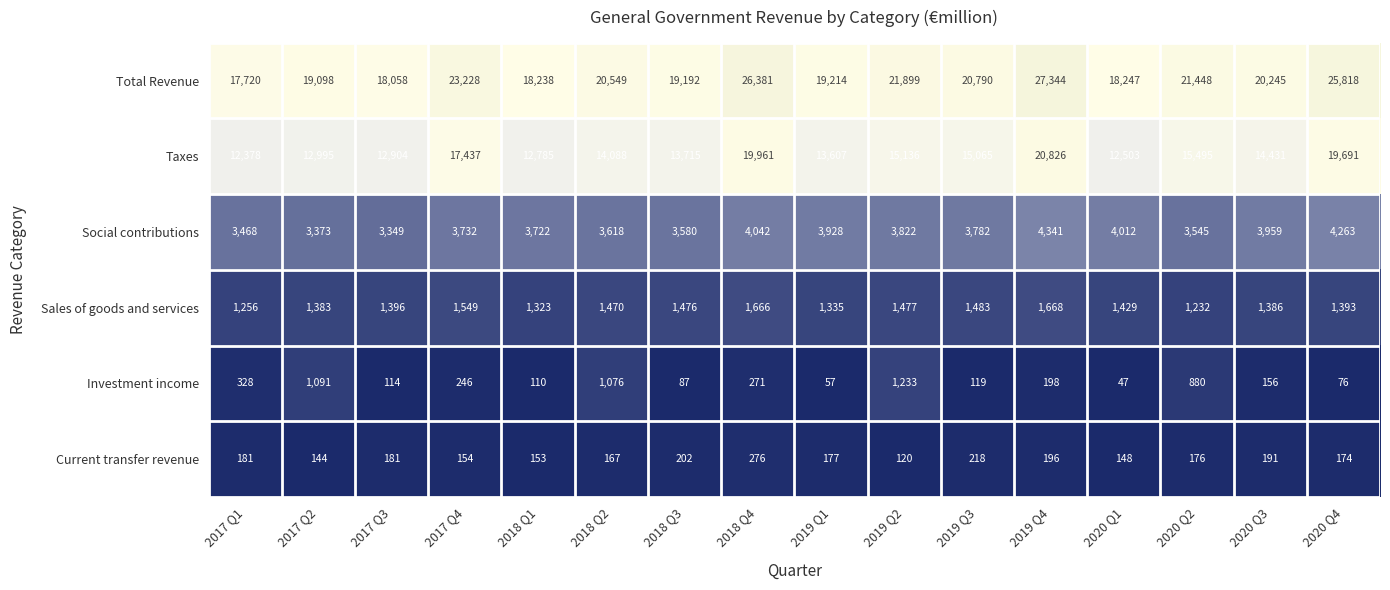

How many distinct data groups are displayed?

6